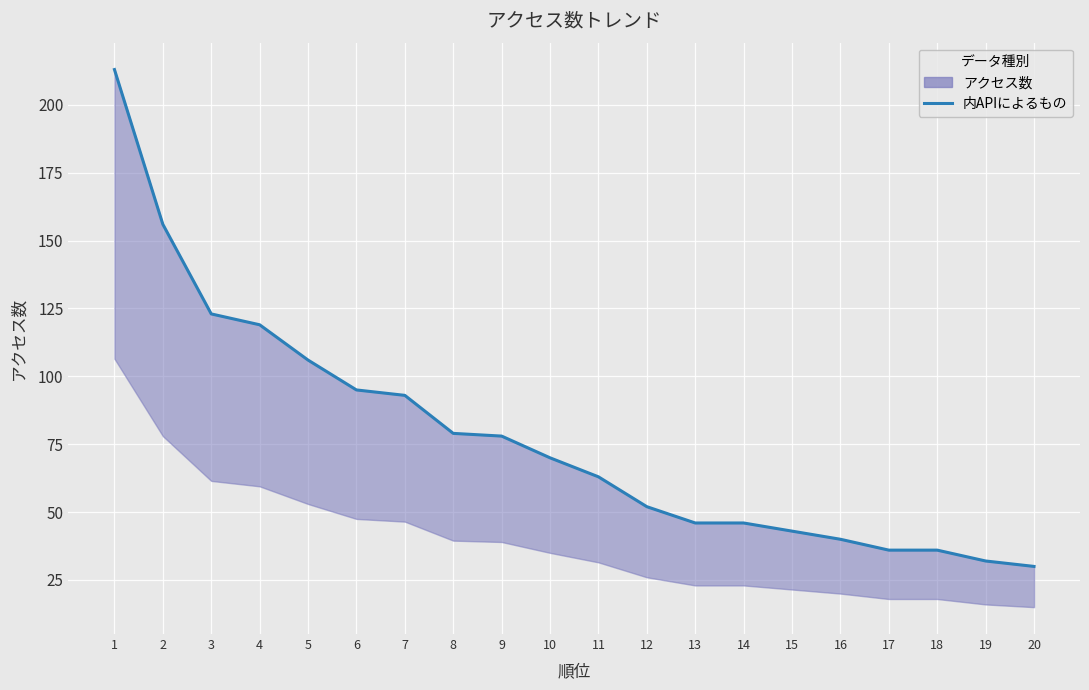

What is the minimum value shown in the chart?

30